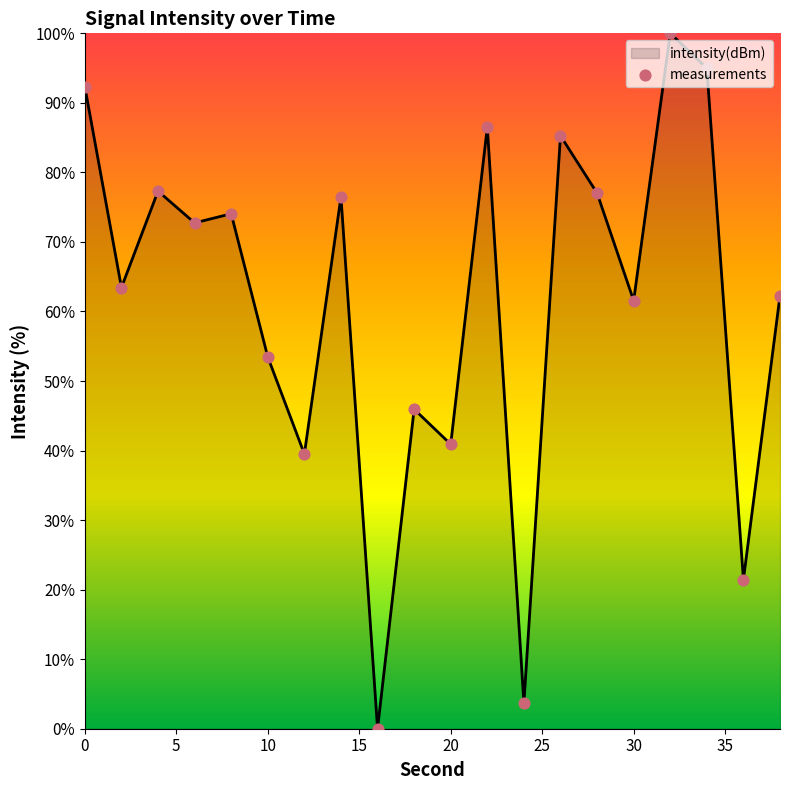

What is the difference between the maximum and minimum values?

100.0